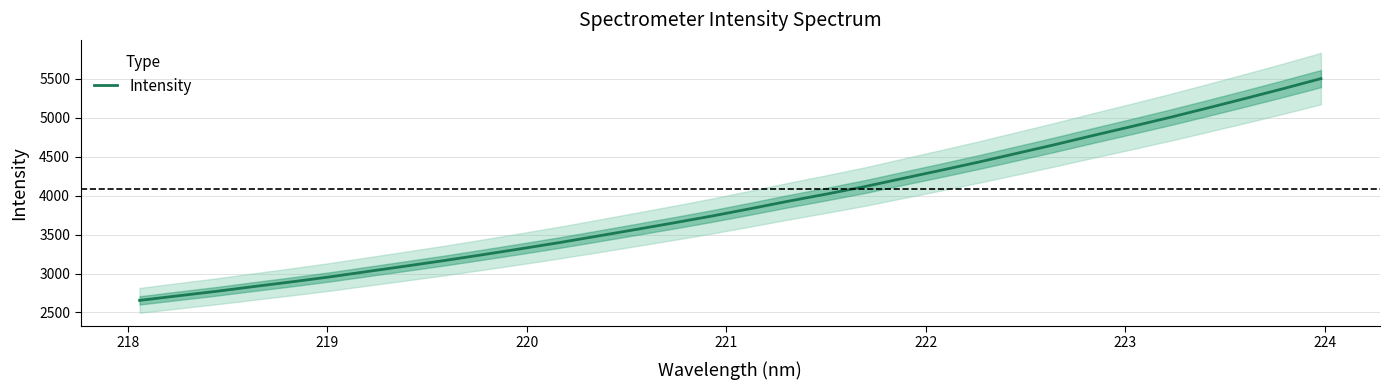

What is the minimum value for Intensity?

2655.5